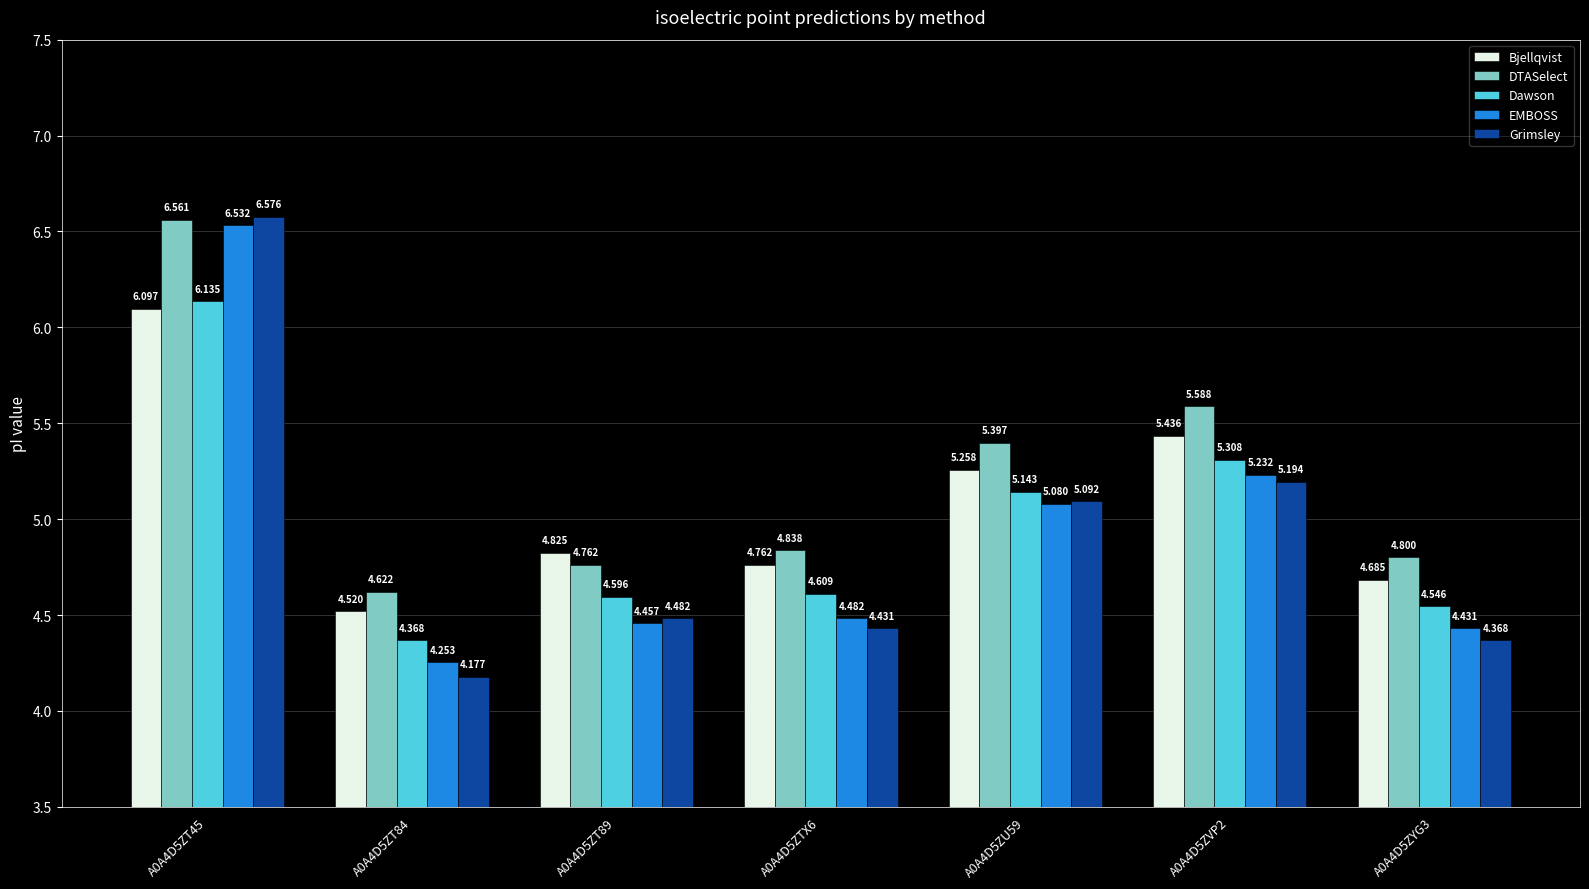

The value of DTASelect at A0A4D5ZT45 is 9.4. True or false?

False